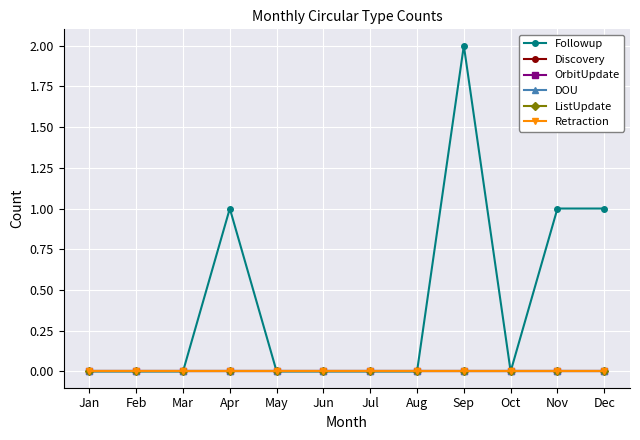

At Sep, list the series in order from largest to smallest.

Followup, Discovery, OrbitUpdate, DOU, ListUpdate, Retraction